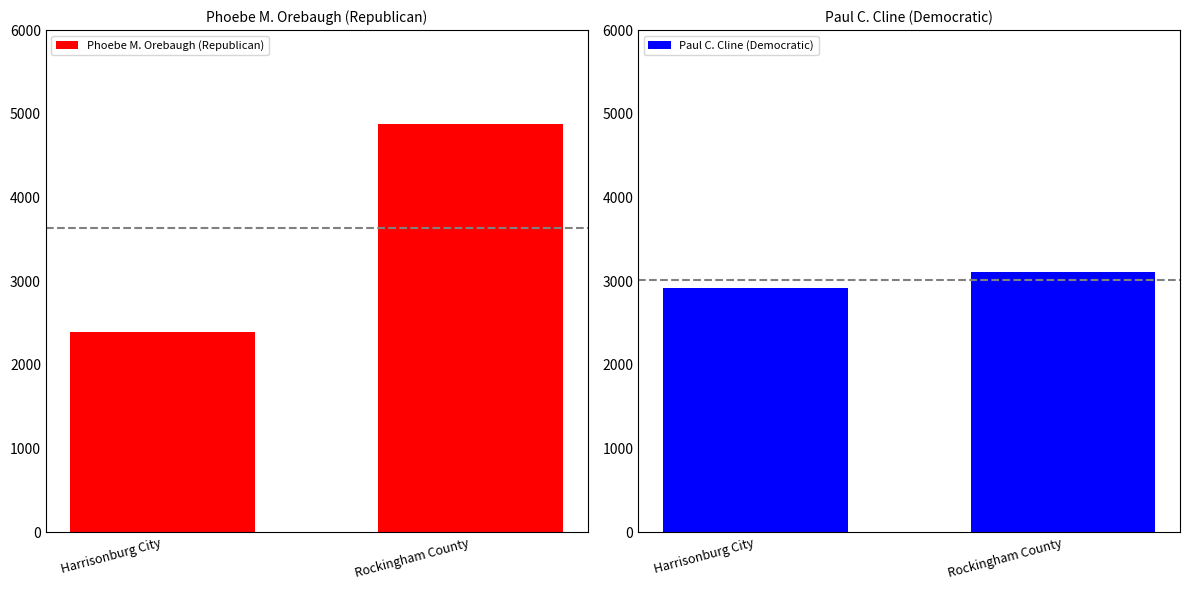

At Harrisonburg City, list the series in order from largest to smallest.

Paul C. Cline (Democratic), Phoebe M. Orebaugh (Republican)